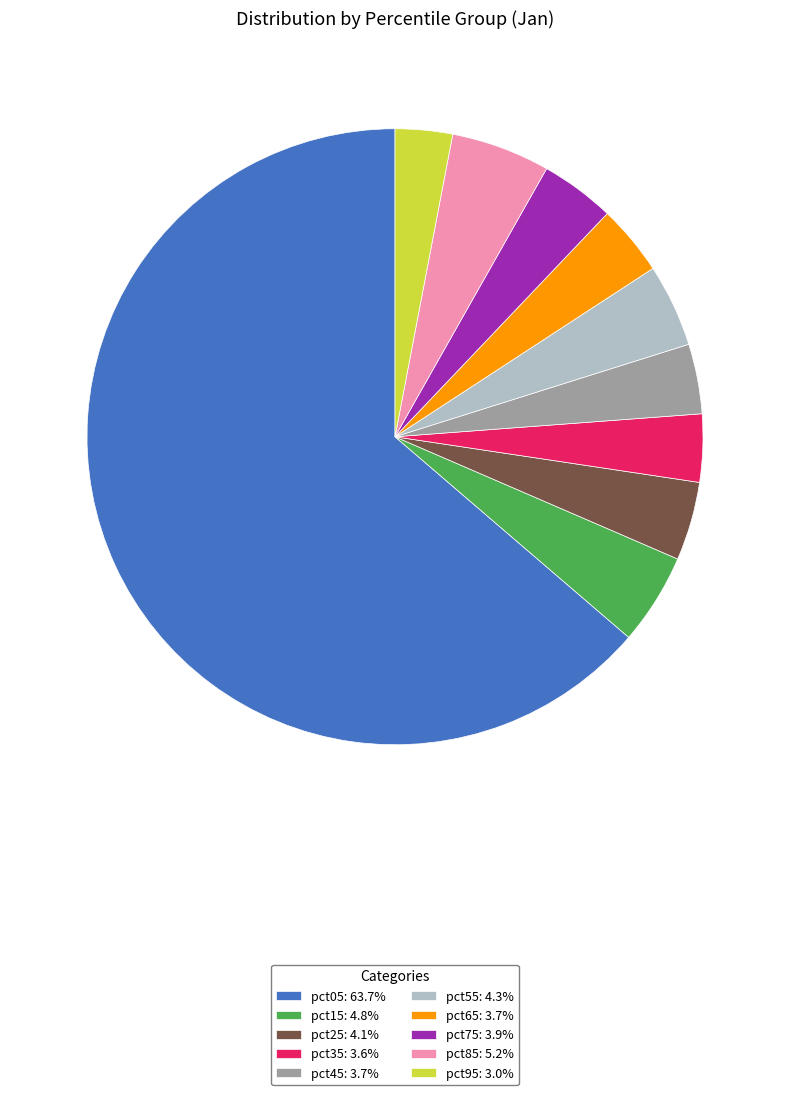

How many slices are in this pie chart?

10